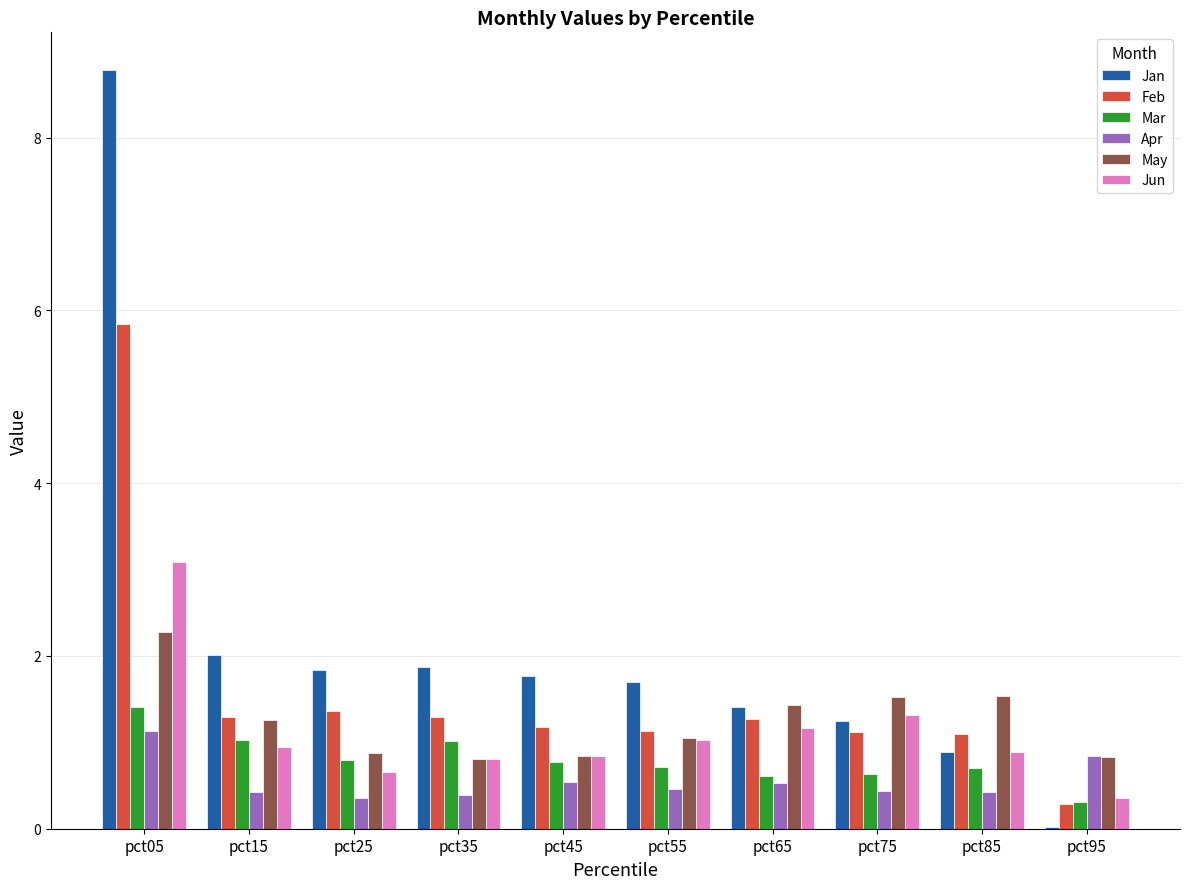

What is the sum of all May values?

12.5